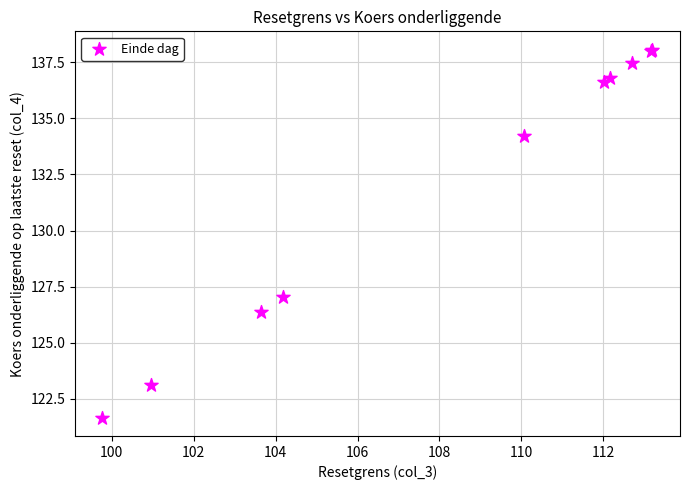

What Y value in the scatter plot is closest to 129?

127.0